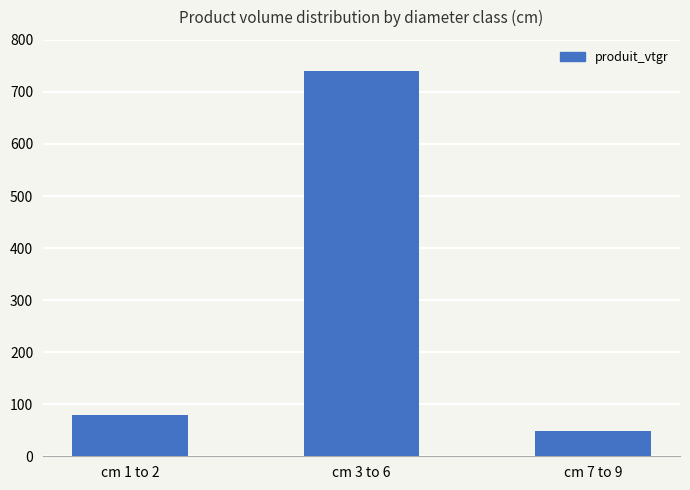

The chart shows a value of 740.2 at cm 3 to 6. True or false?

True